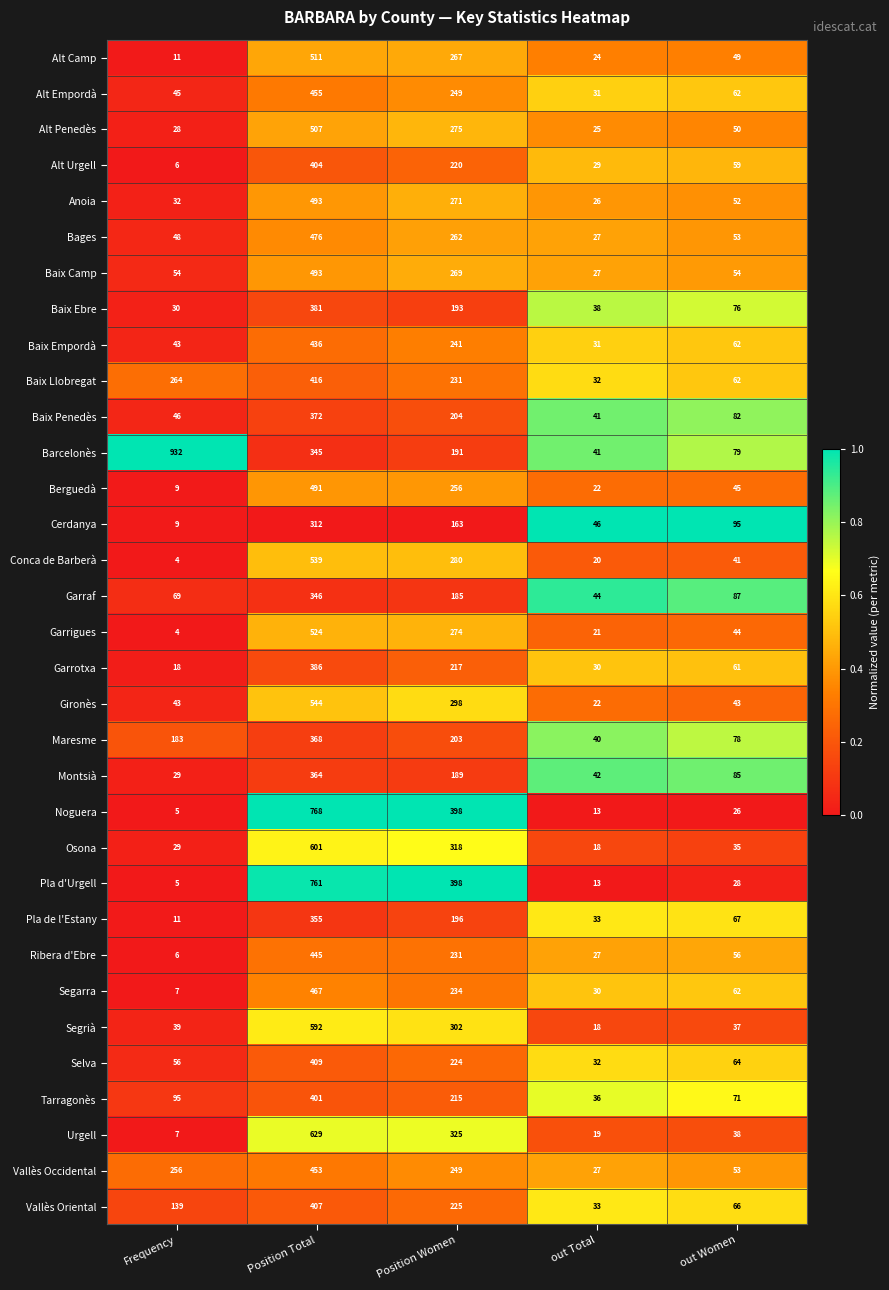

Rank the categories by Urgell value from lowest to highest.

Frequency, out Total, out Women, Position Women, Position Total